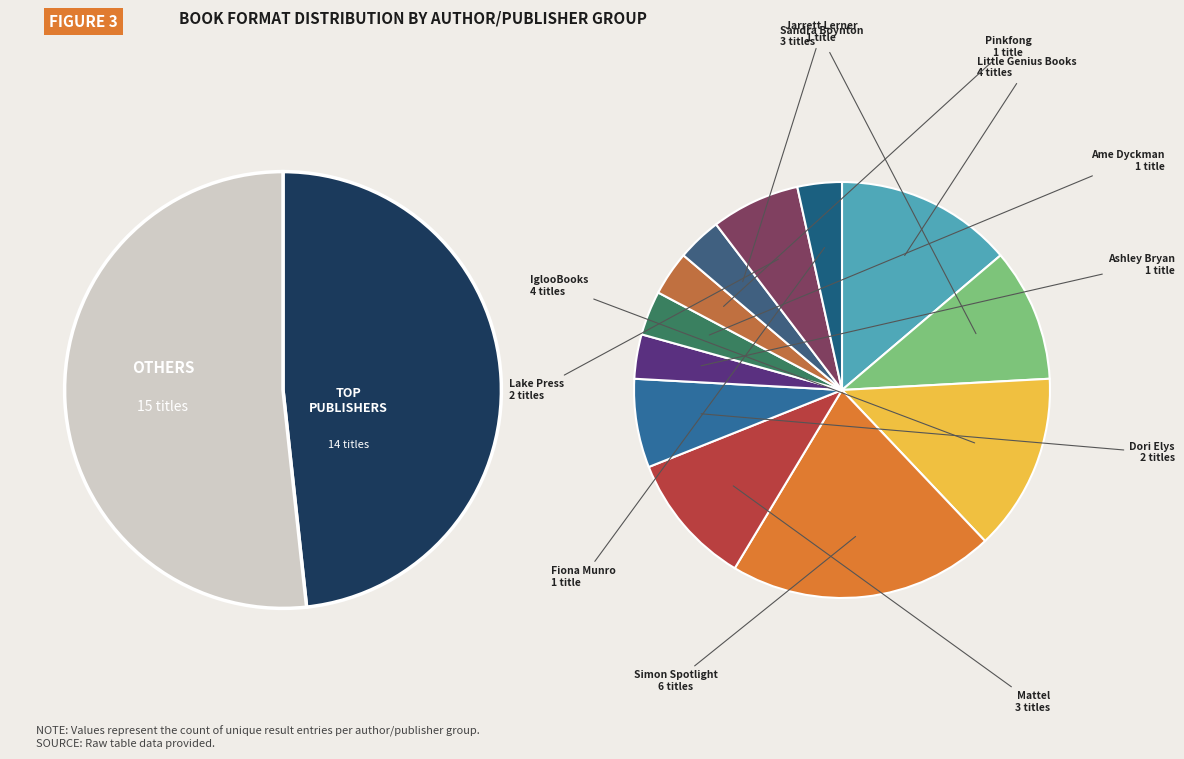

To the nearest percent, what is the average slice percentage?

8%